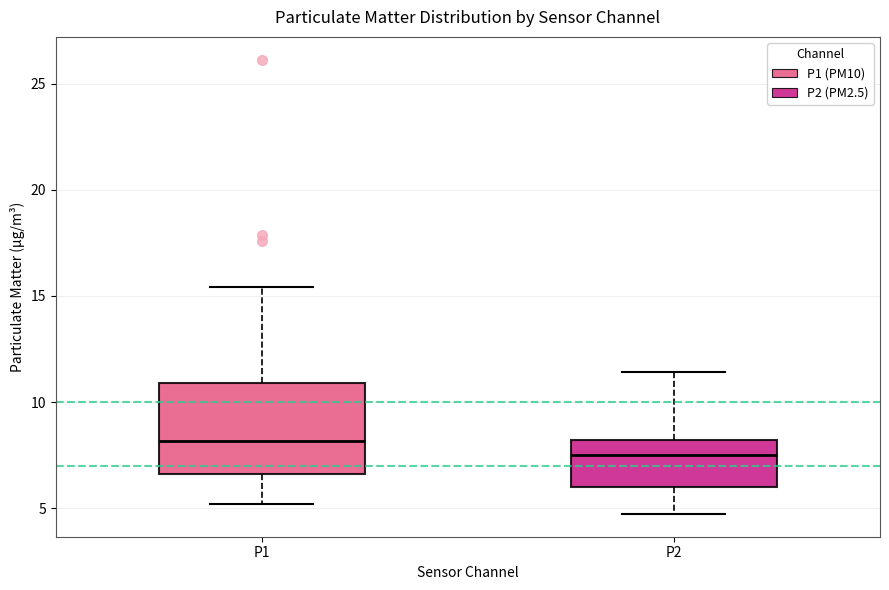

Comparing the boxes themselves (not the whiskers), which one is the tallest?

P1